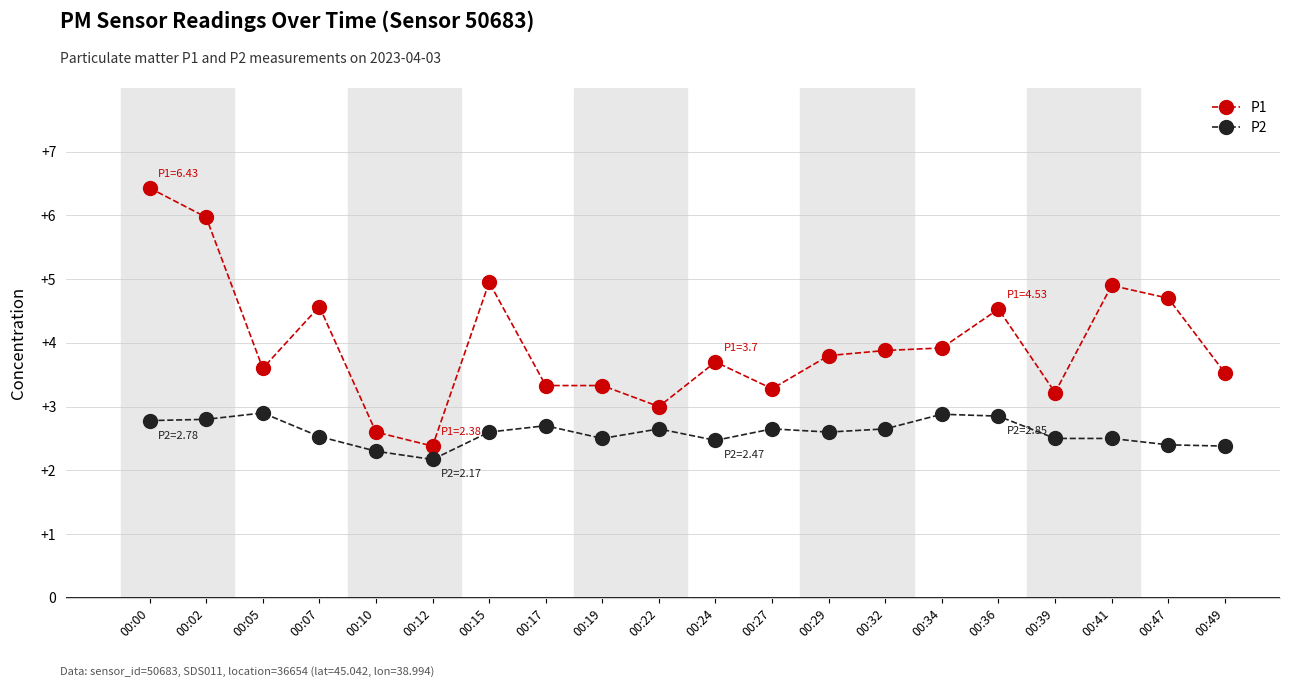

List the series in order of their peak value, highest first.

P1, P2